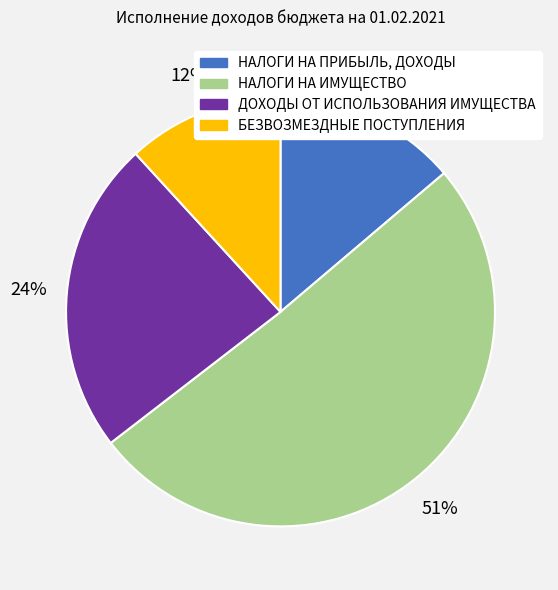

Does any single category account for the majority?

Yes